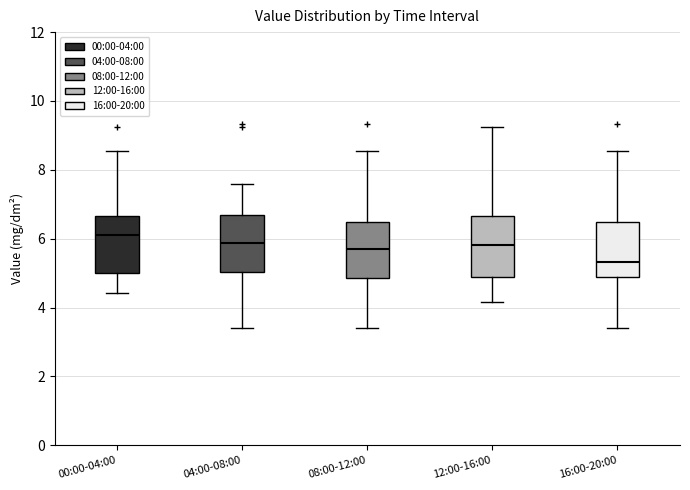

Reading left to right, read every box against the y-axis: the position of its median line, the range the box covers, and the ends of its whiskers. The values are not printed on the chart, so give them approximately, as read against the axis.

00:00-04:00: median 6.2, box 5.0 to 6.6, whiskers 4.4 to 8.6
04:00-08:00: median 5.8, box 5.0 to 6.6, whiskers 3.4 to 7.6
08:00-12:00: median 5.8, box 4.8 to 6.4, whiskers 3.4 to 8.6
12:00-16:00: median 5.8, box 4.8 to 6.6, whiskers 4.2 to 9.2
16:00-20:00: median 5.4, box 4.8 to 6.4, whiskers 3.4 to 8.6